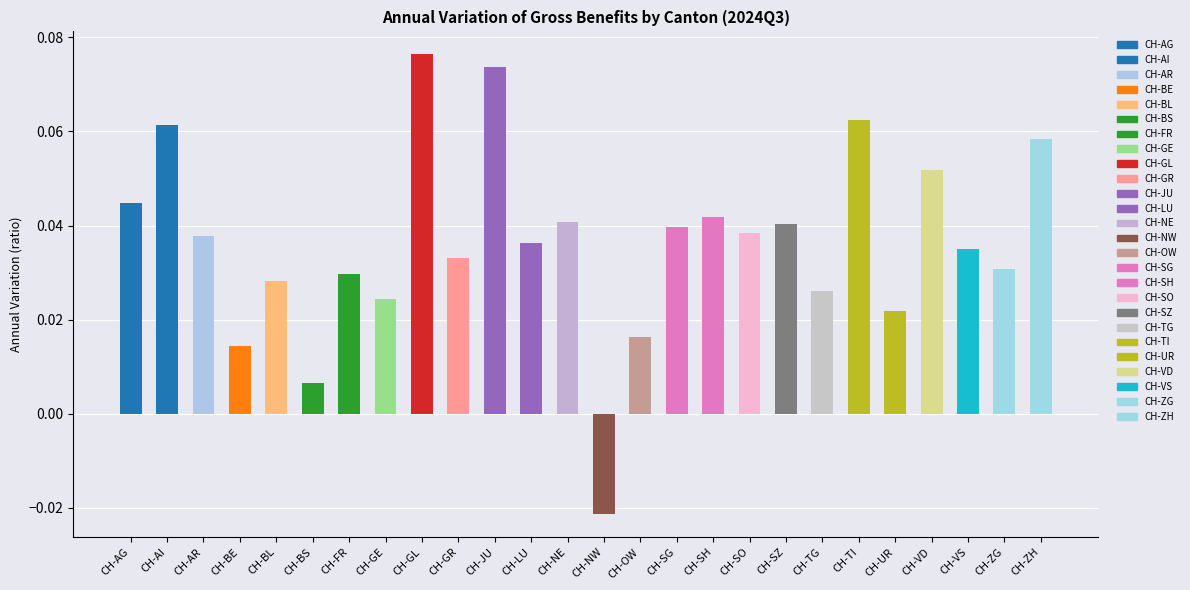

Is it true that the value at CH-AR is 0.1?

False